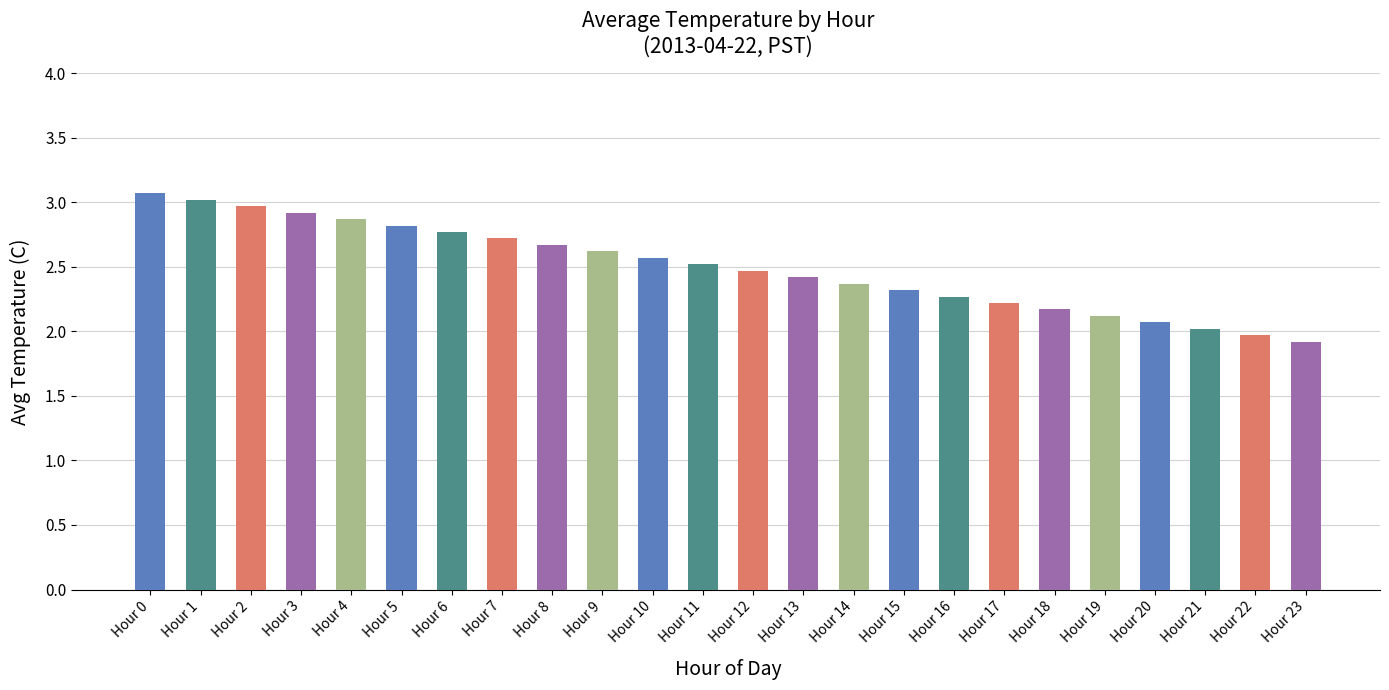

Rank the categories by value from highest to lowest.

Hour 0, Hour 1, Hour 2, Hour 3, Hour 4, Hour 5, Hour 6, Hour 7, Hour 8, Hour 9, Hour 10, Hour 11, Hour 12, Hour 13, Hour 14, Hour 15, Hour 16, Hour 17, Hour 18, Hour 19, Hour 20, Hour 21, Hour 22, Hour 23